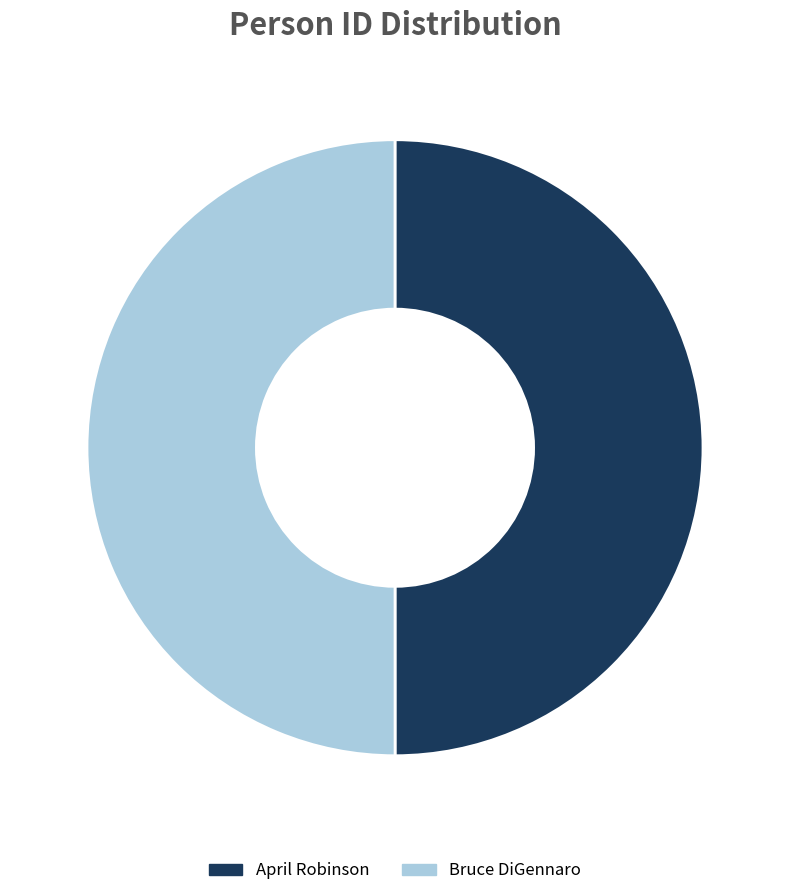

Approximately how many times larger is the value at Bruce DiGennaro compared to April Robinson?

1.0